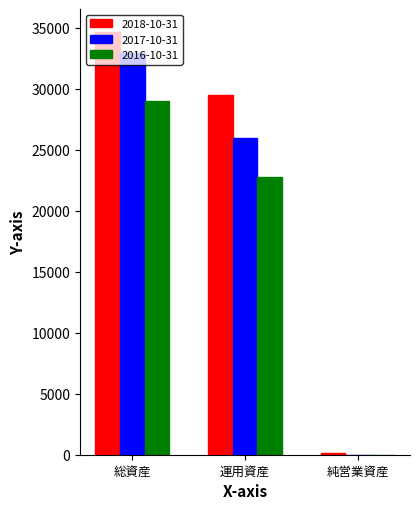

The 2017-10-31 series shows 21809 at 総資産. True or false?

False